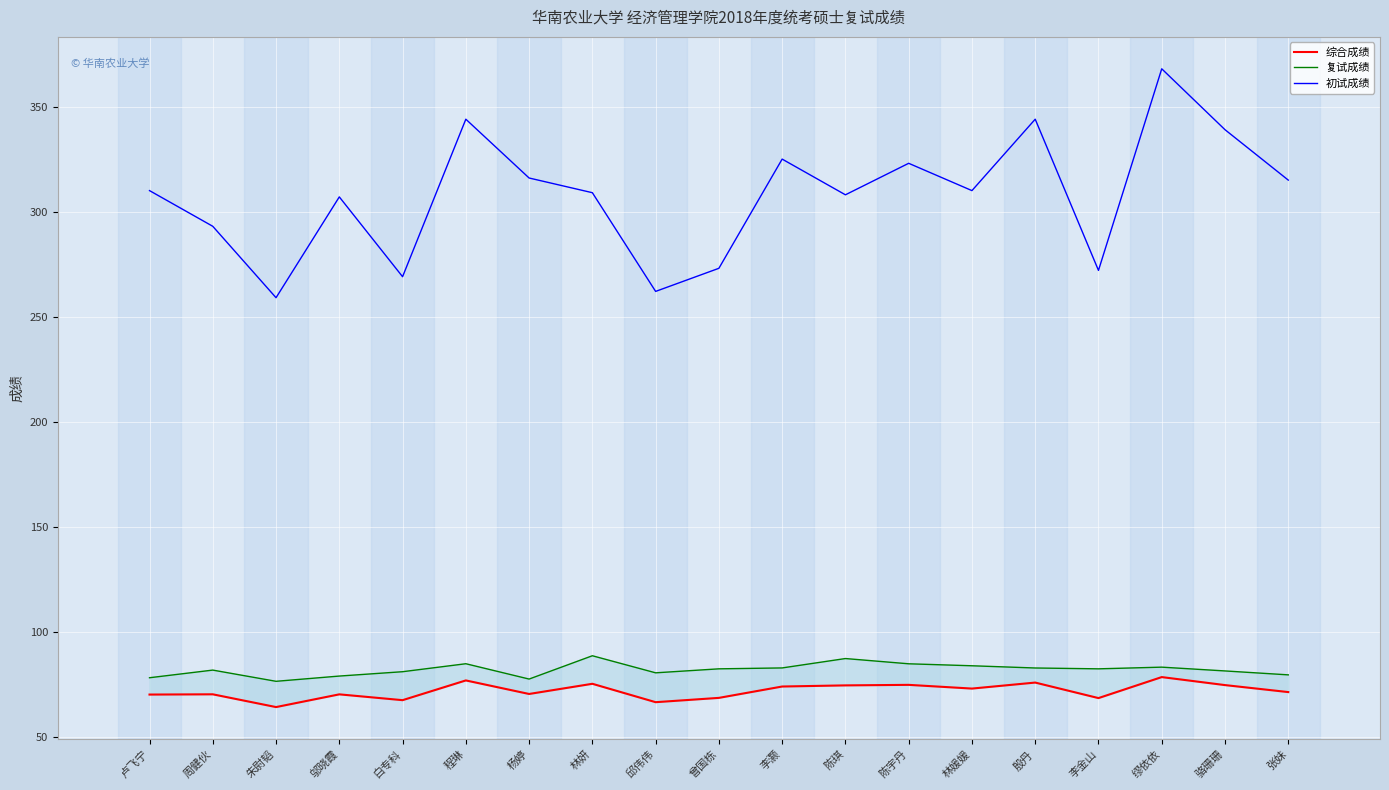

What is the label of the 19th point from the right?

卢飞宁